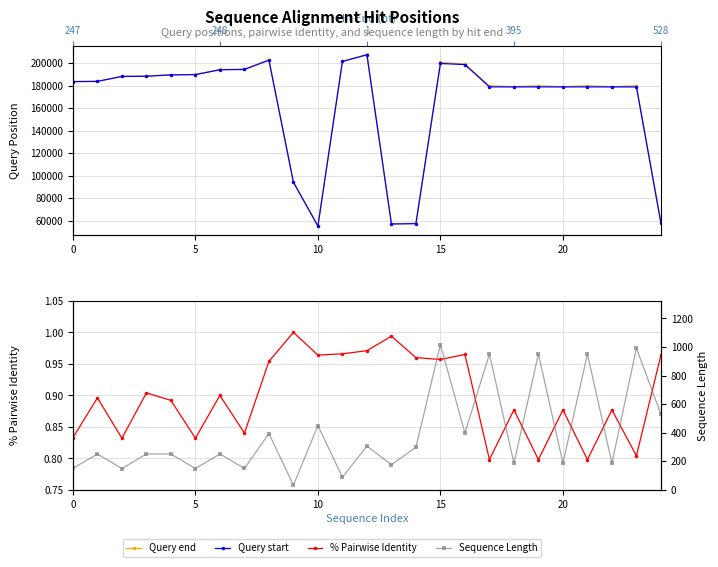

What is the highest value of the Query start series?

207269.0